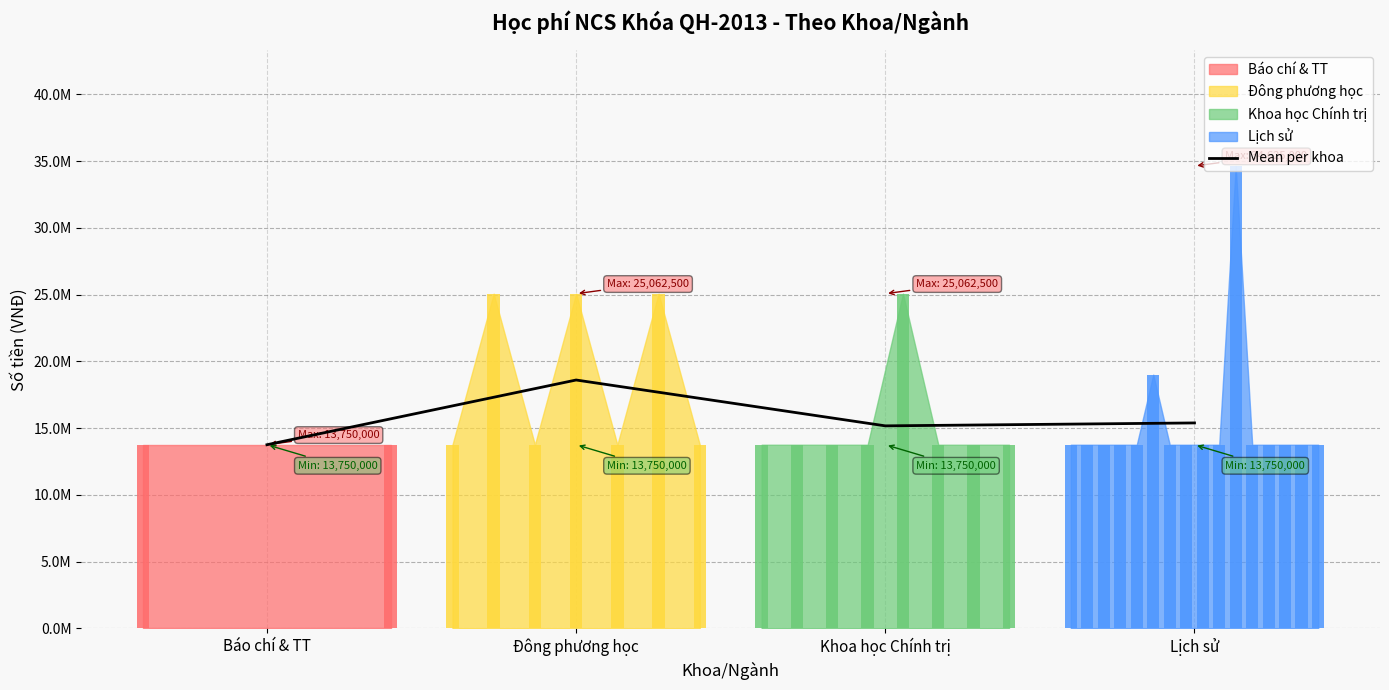

What is the smallest value displayed?

13750000.0